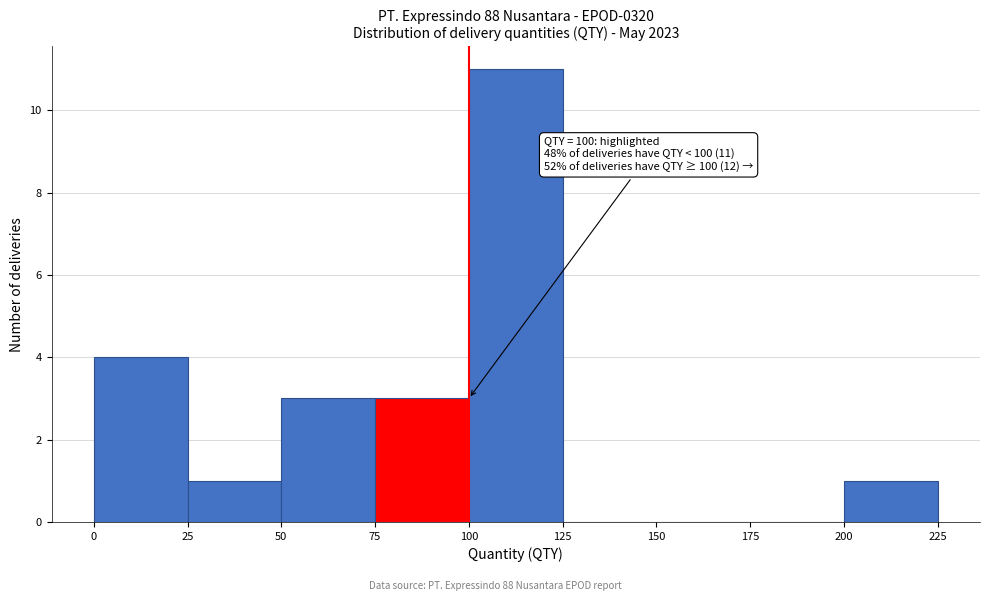

Which range on the x-axis has the tallest bar?

100 to 125